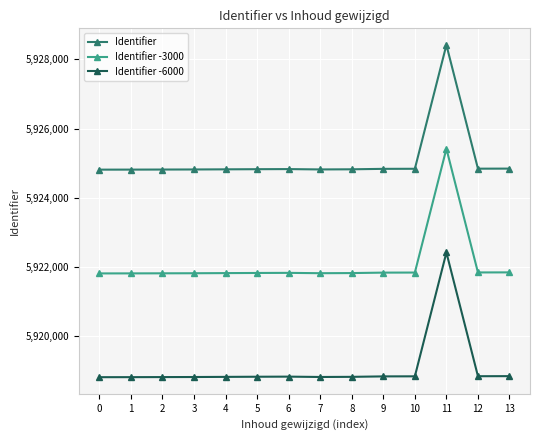

List the series in order of their overall mean, highest first.

Identifier, Identifier -3000, Identifier -6000